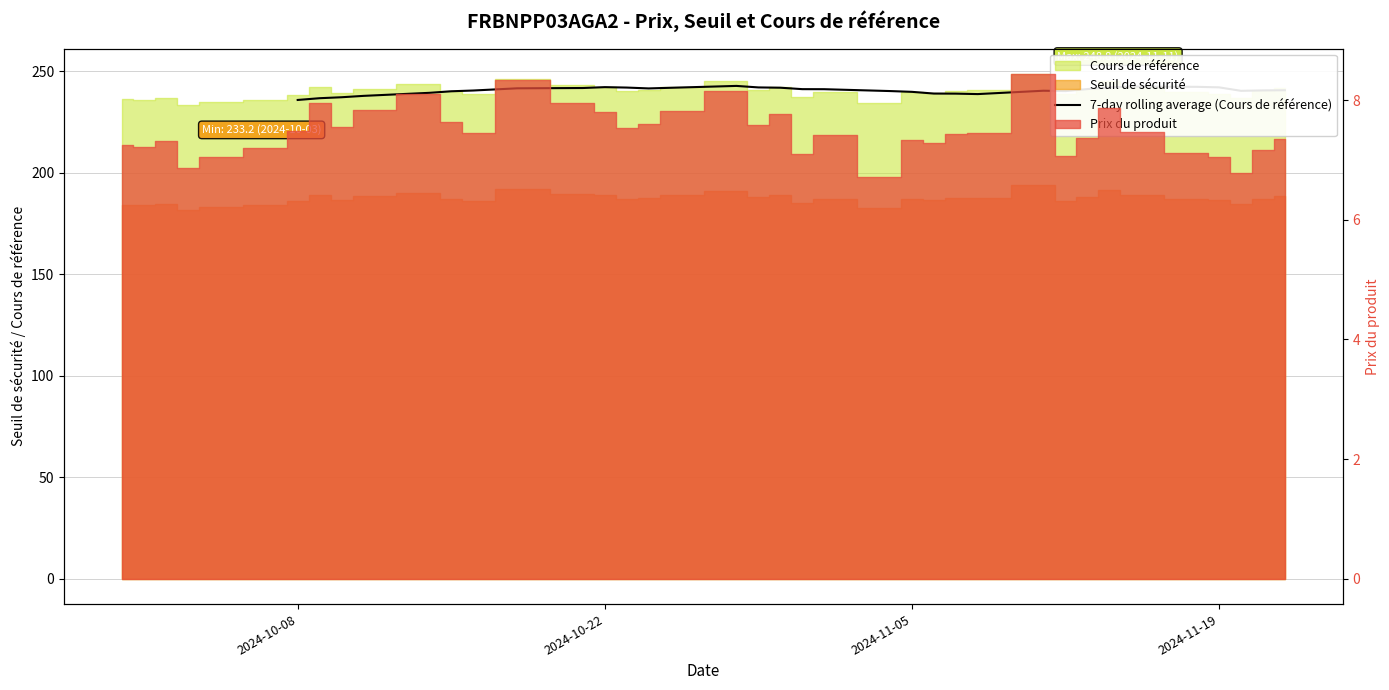

What is the average value?

240.6